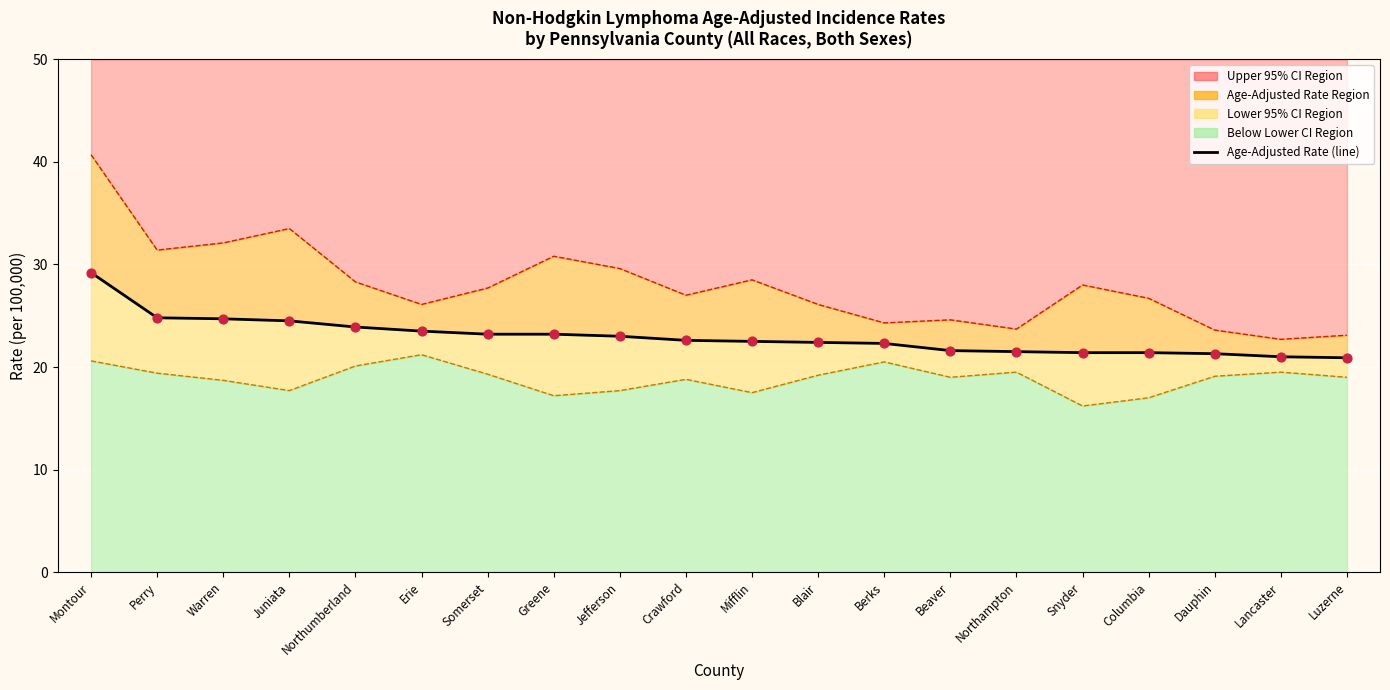

At which category is the sum across all series the highest?

Montour